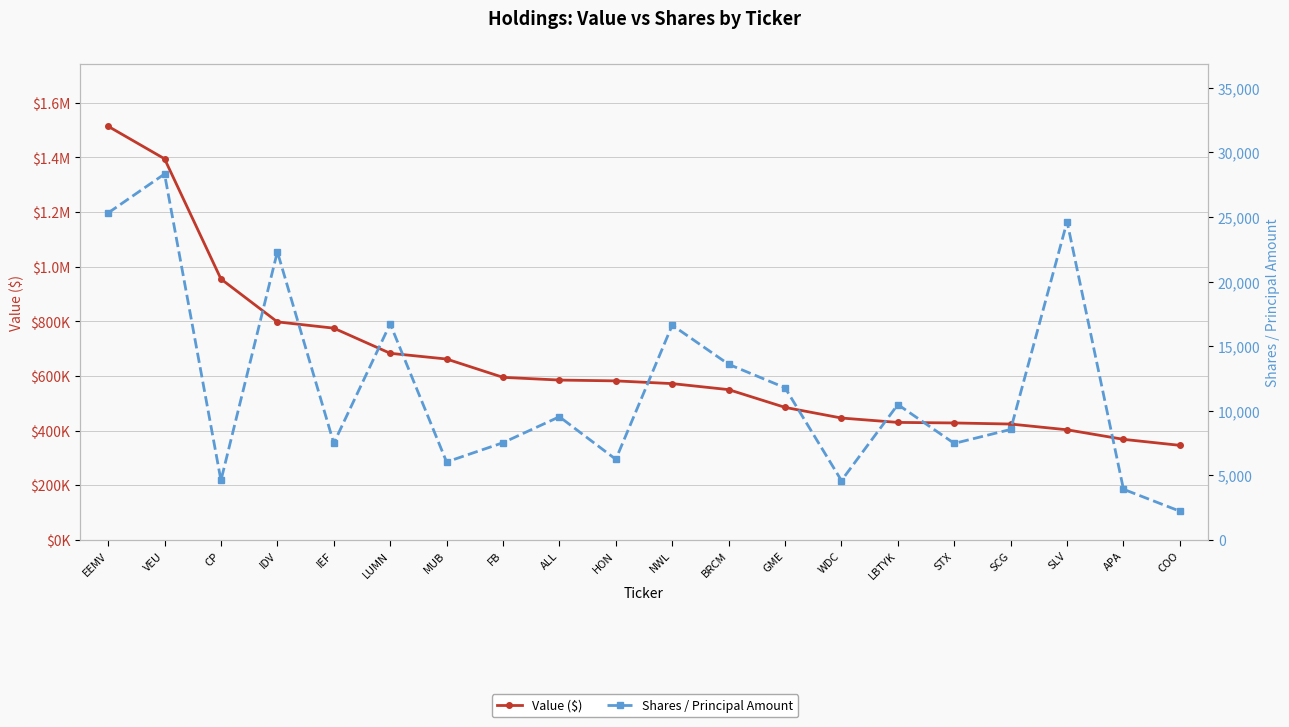

In Shares / Principal, how many points are lower than both neighbors (excluding endpoints)?

6